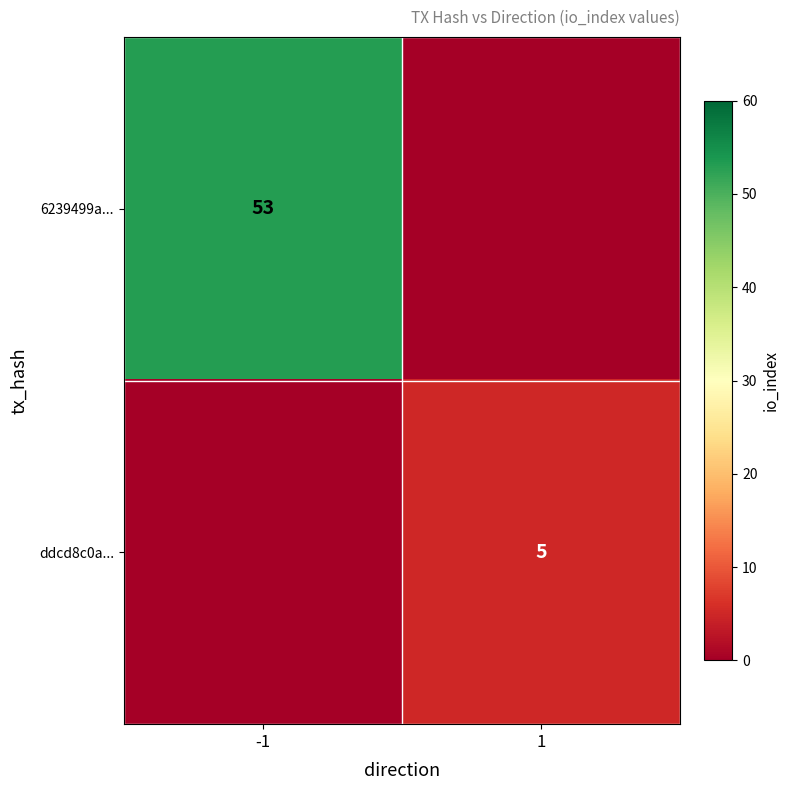

Is it true that ddcd8c0a... equals 7 at 1?

False